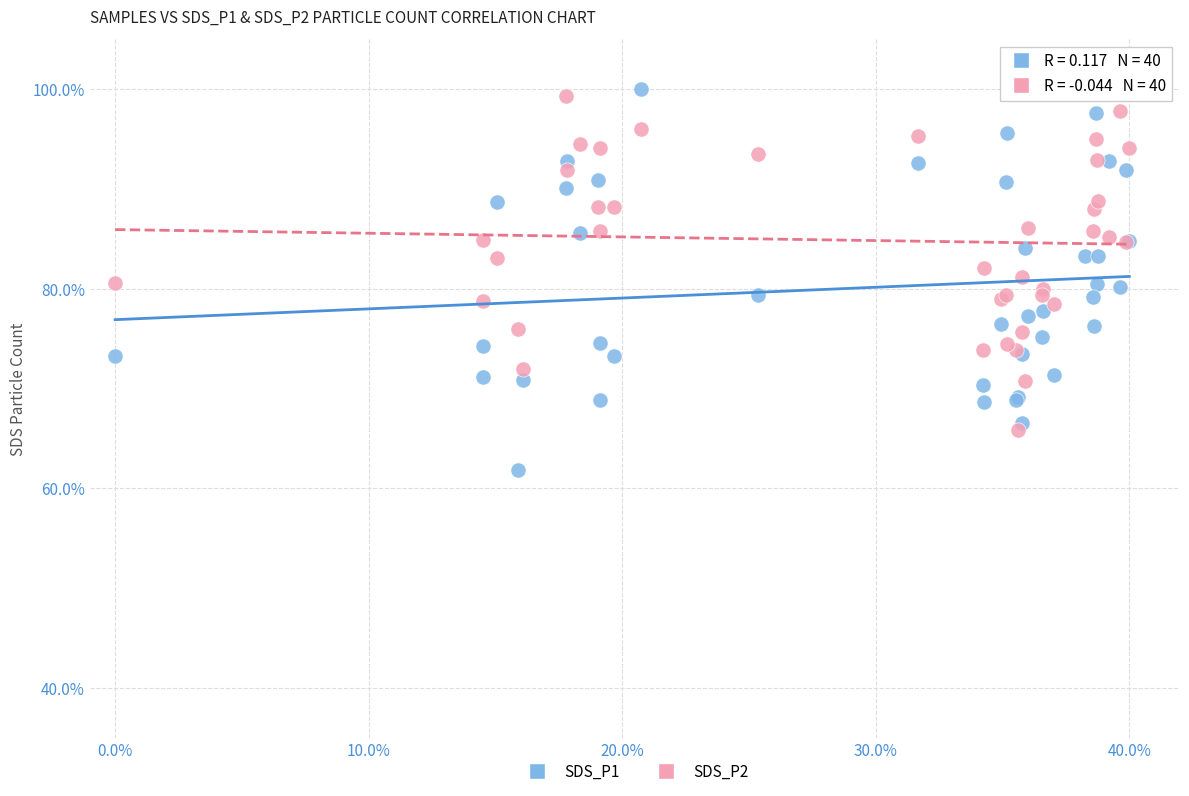

Which series has the widest spread of Y values?

SDS_P1